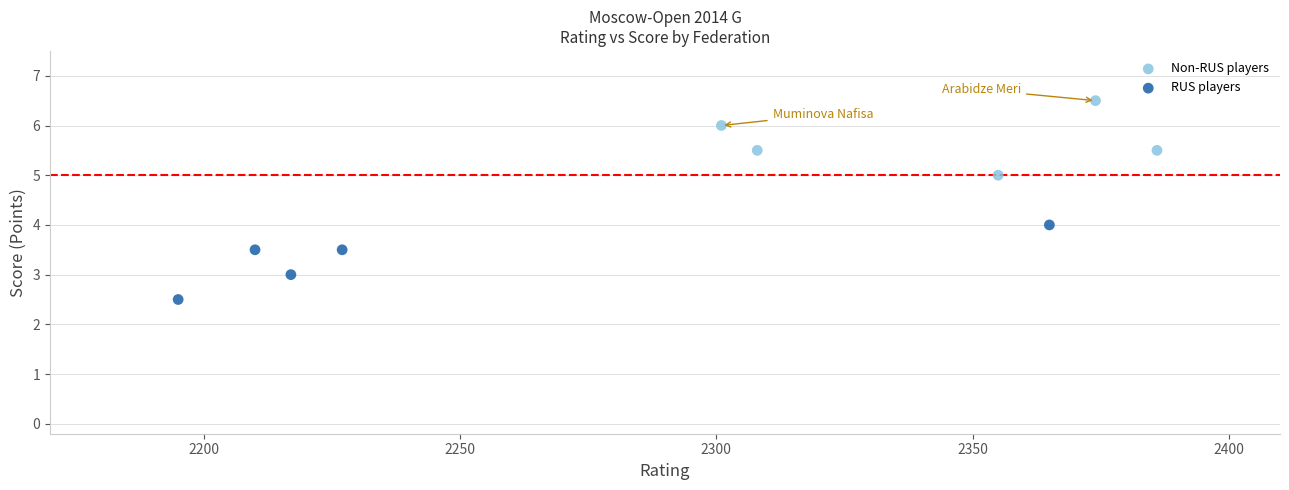

Which series reaches the maximum Y coordinate?

Non-RUS players